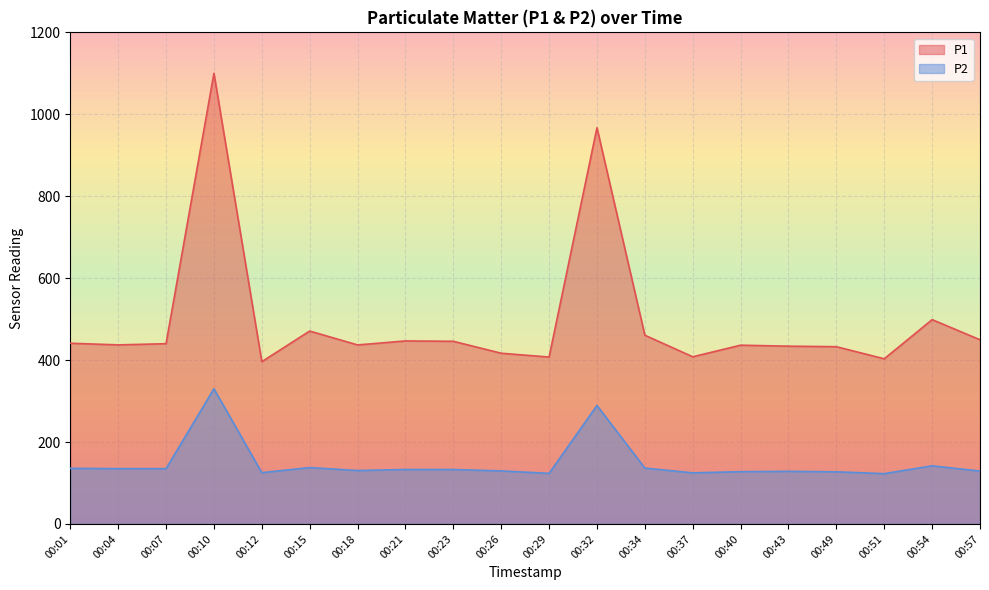

What is the value of the P2 point at the 19th from the left?

141.9